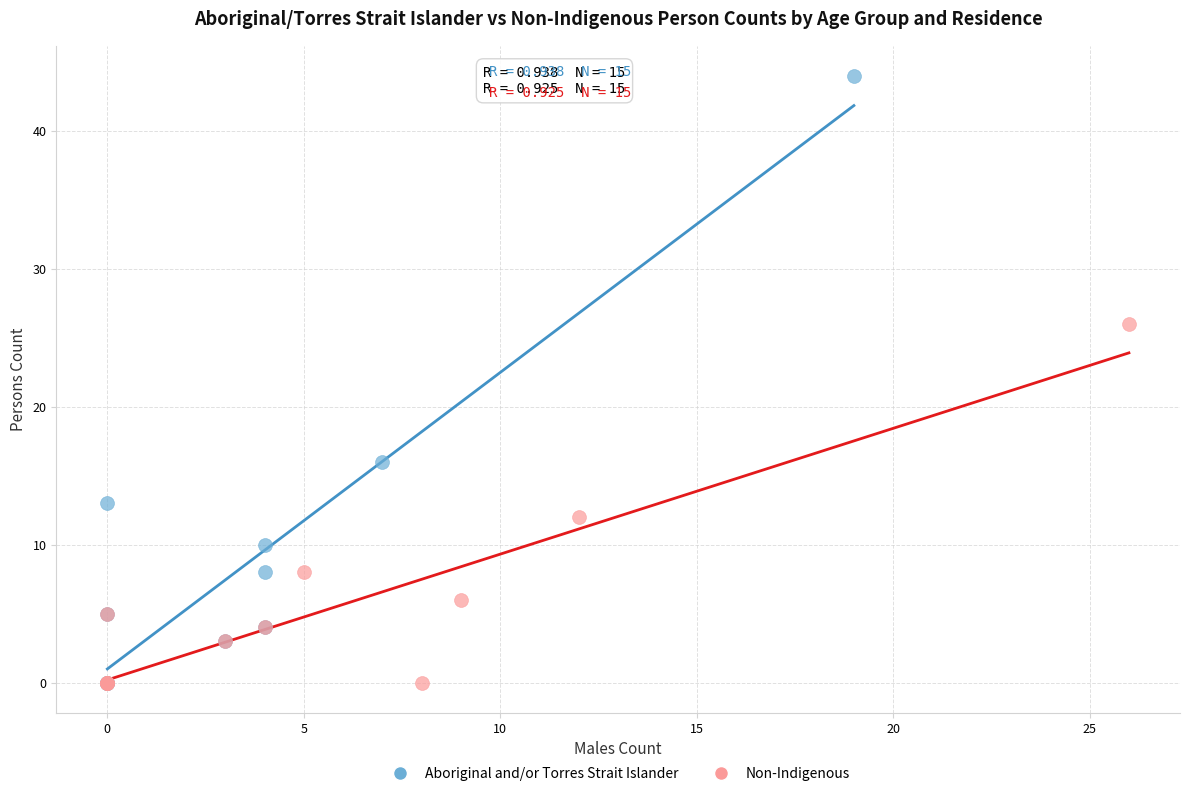

What are all the series names shown in the legend?

Aboriginal and/or Torres Strait Islander, Non-Indigenous